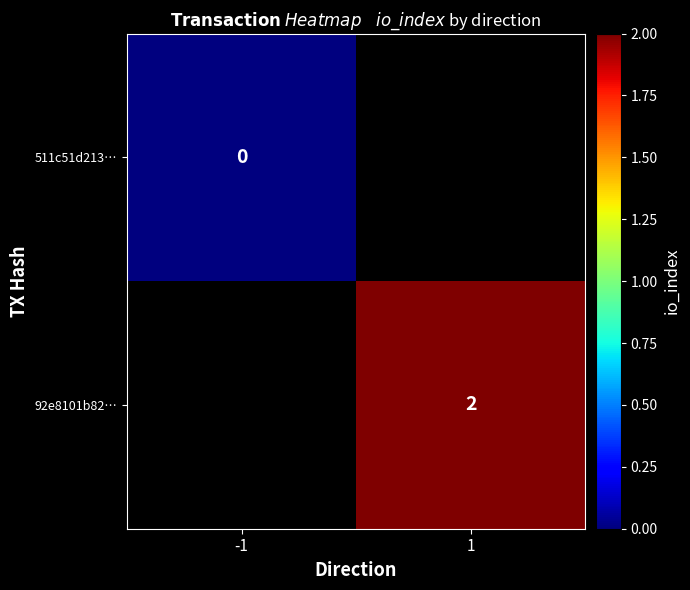

The 92e8101b82… series shows 3 at 1. True or false?

False